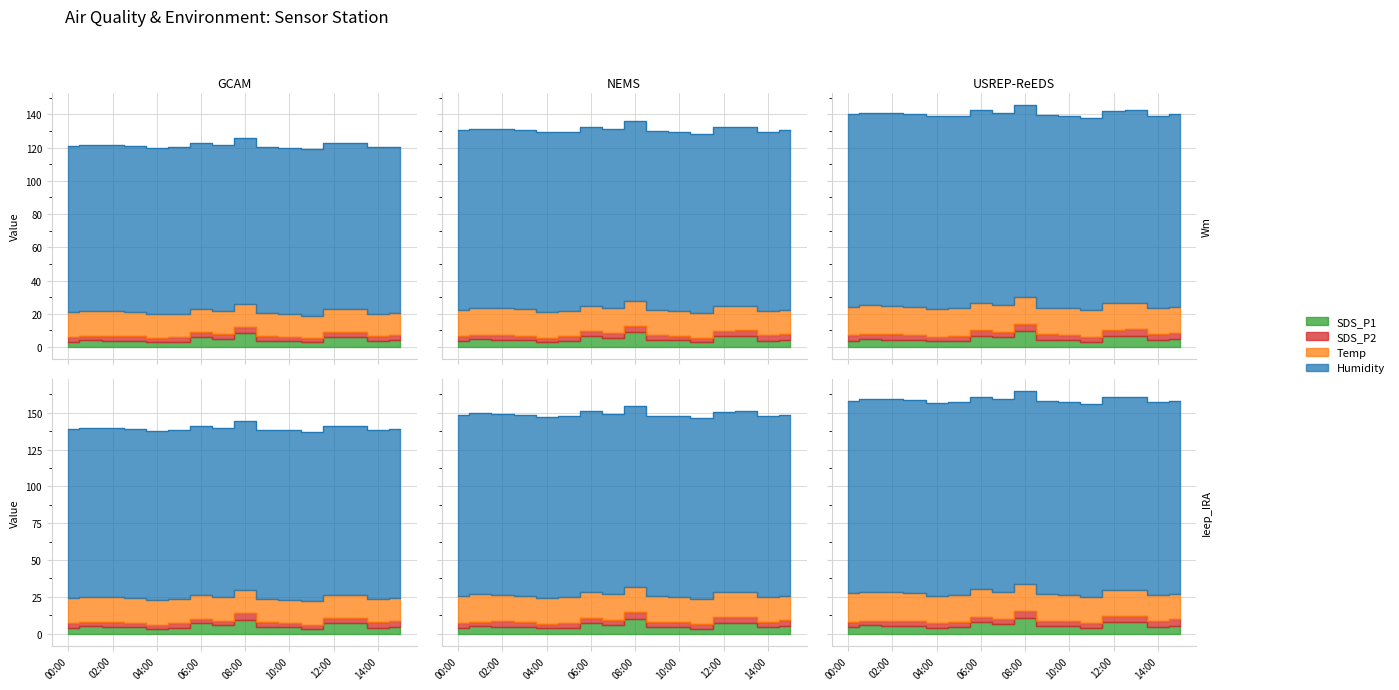

What is the sum of the Humidity values at 10:00 and 12:00?

199.8